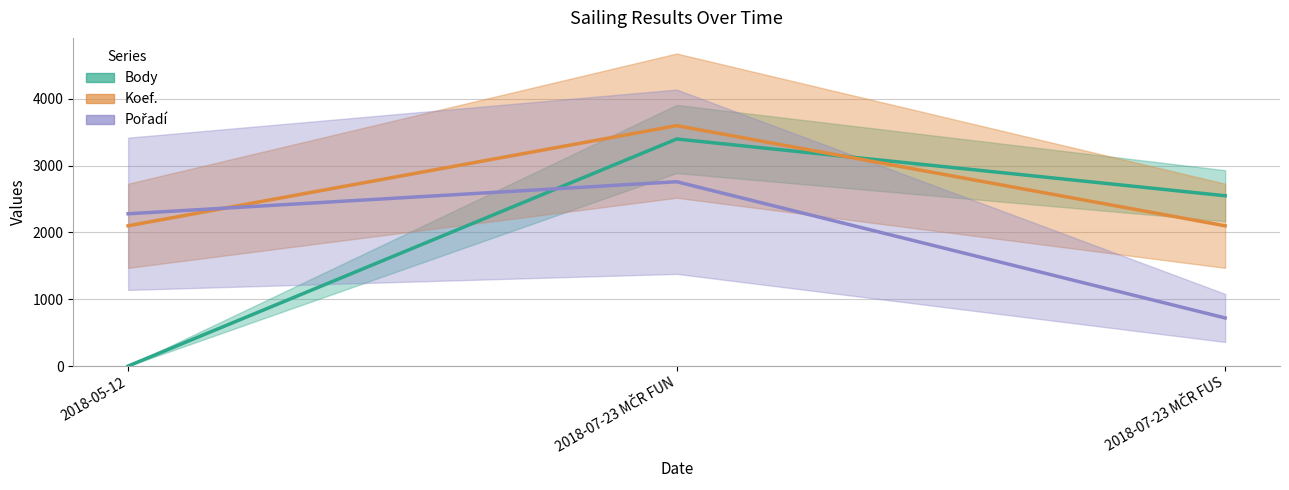

List the series in order of their peak value, highest first.

Koef., Body, Pořadí